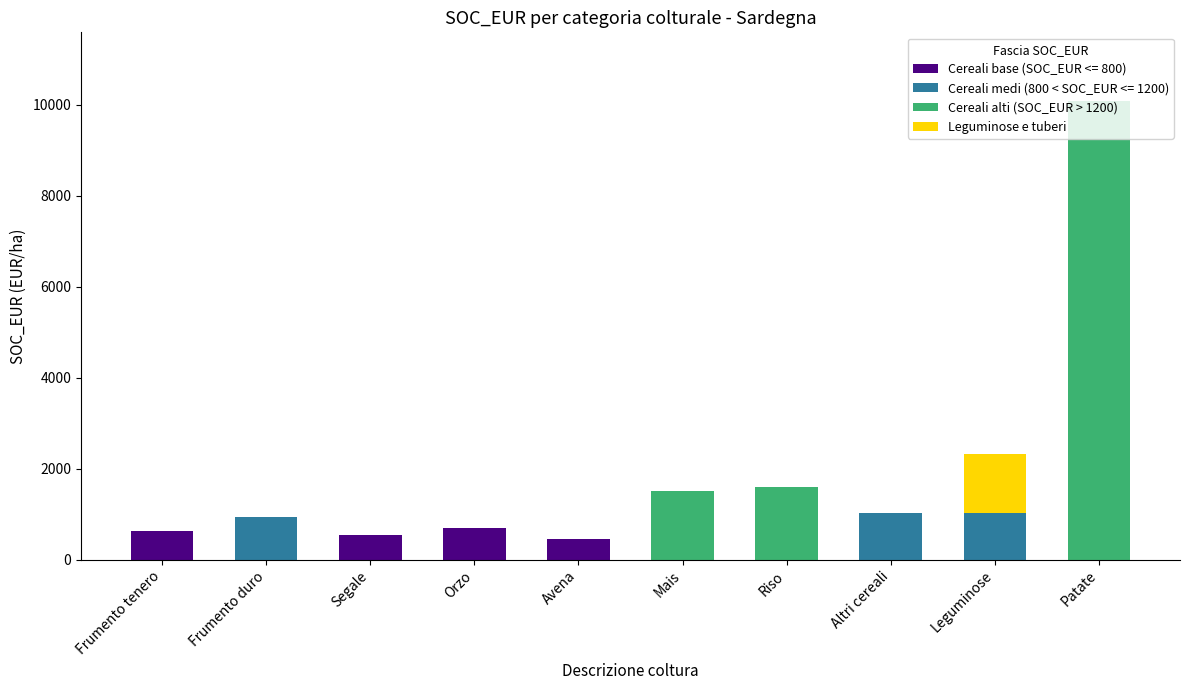

What are all the series names shown in the legend?

Cereali base (SOC_EUR <= 800), Cereali medi (800 < SOC_EUR <= 1200), Cereali alti (SOC_EUR > 1200), Leguminose e tuberi